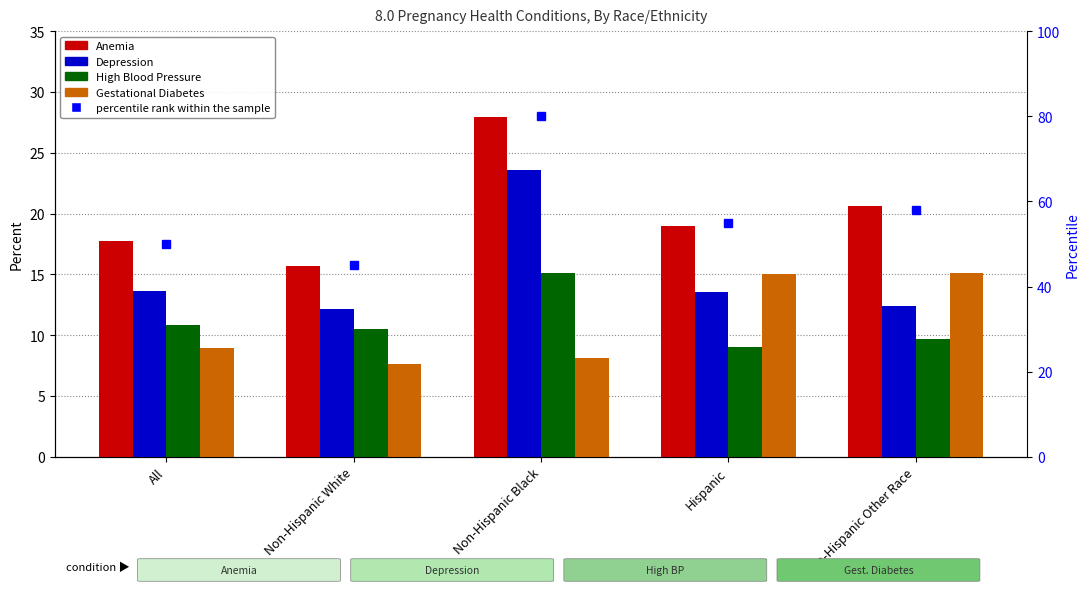

Reading left to right, list all the values displayed in this chart.

Anemia: 17.8	15.7	28.0	19.0	20.6
Depression: 13.6	12.2	23.6	13.5	12.4
High Blood Pressure: 10.8	10.5	15.1	9.1	9.7
Gestational Diabetes: 8.9	7.6	8.1	15.0	15.1